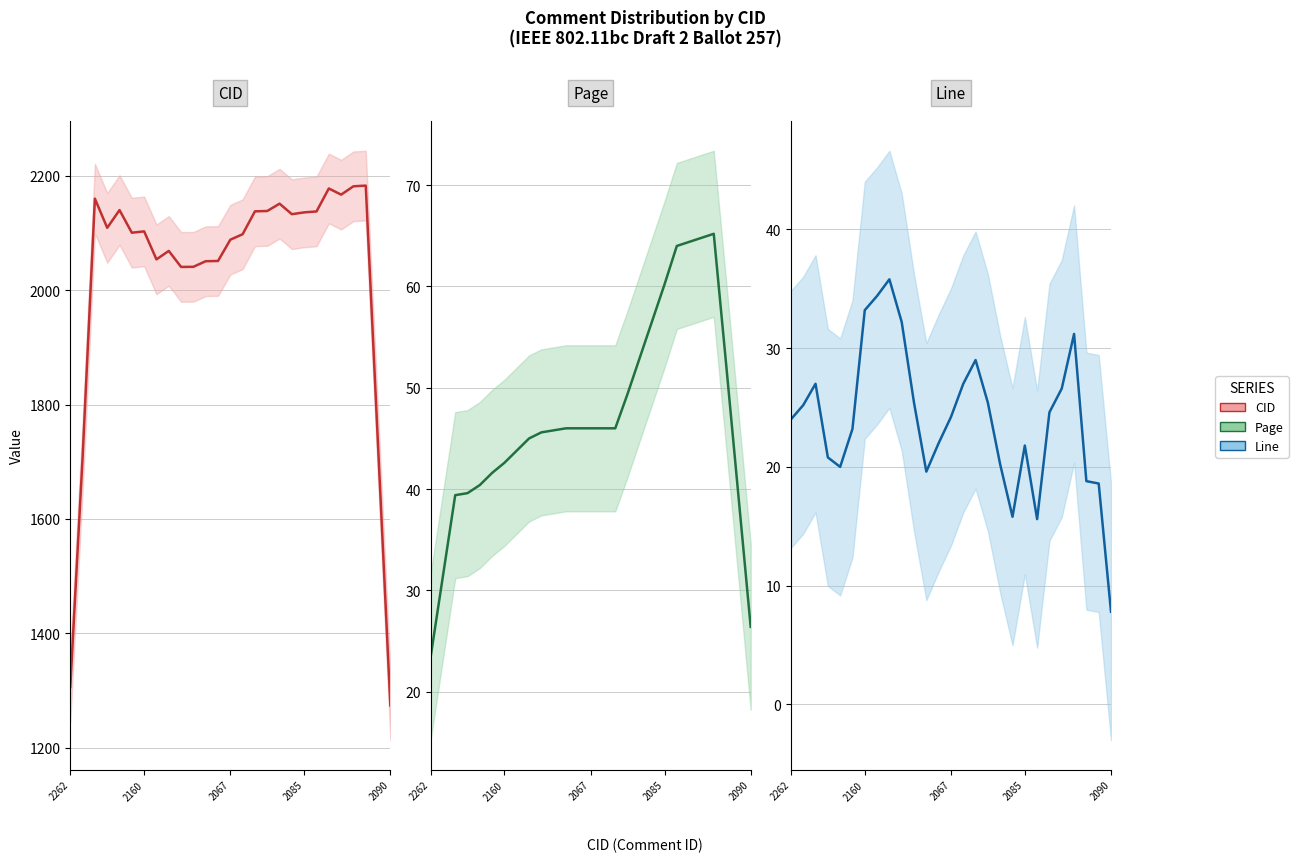

Between which two adjacent categories do Line (smoothed) and Page (smoothed) first intersect?

2262 and 2160